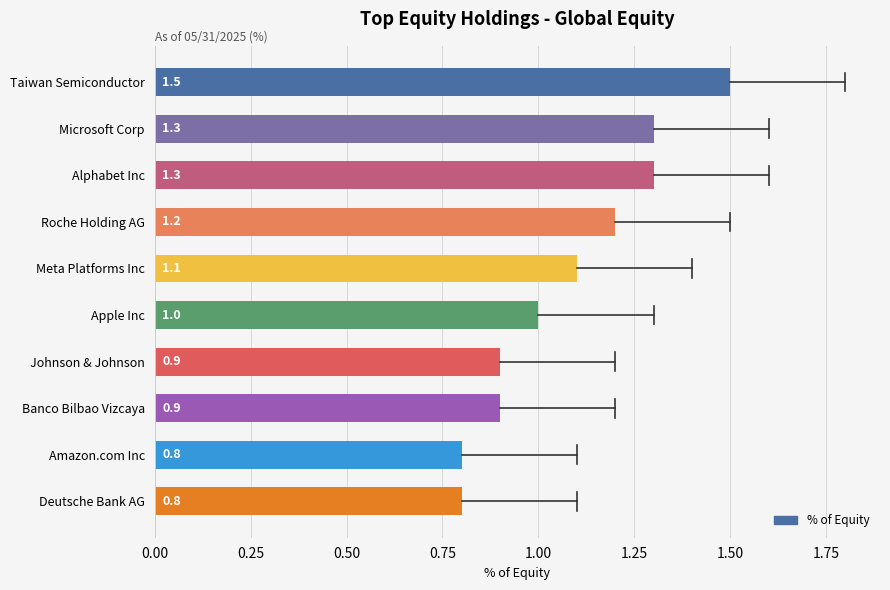

Which has a higher value, Deutsche Bank AG or Alphabet Inc?

Alphabet Inc